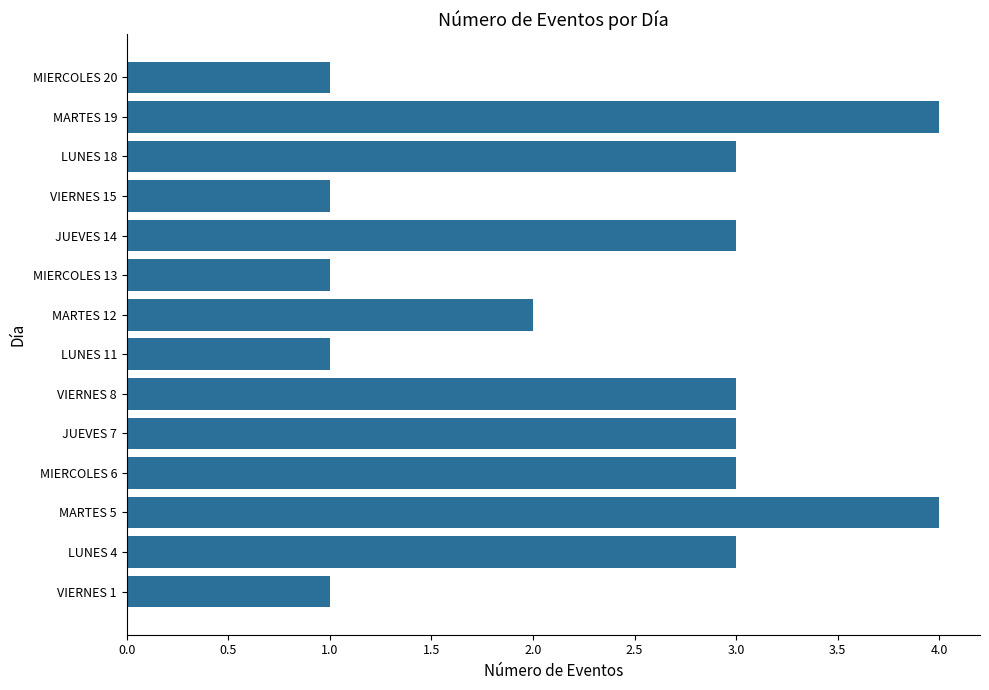

Is it true that the value at MIERCOLES 20 is 1?

True